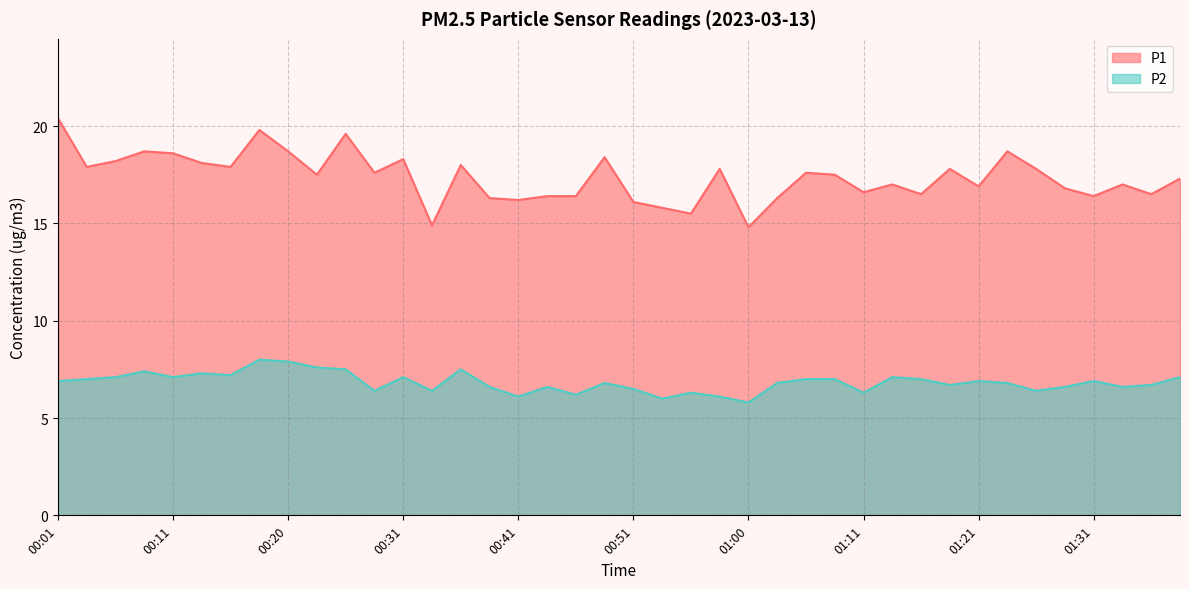

How many lines are shown in the chart?

2